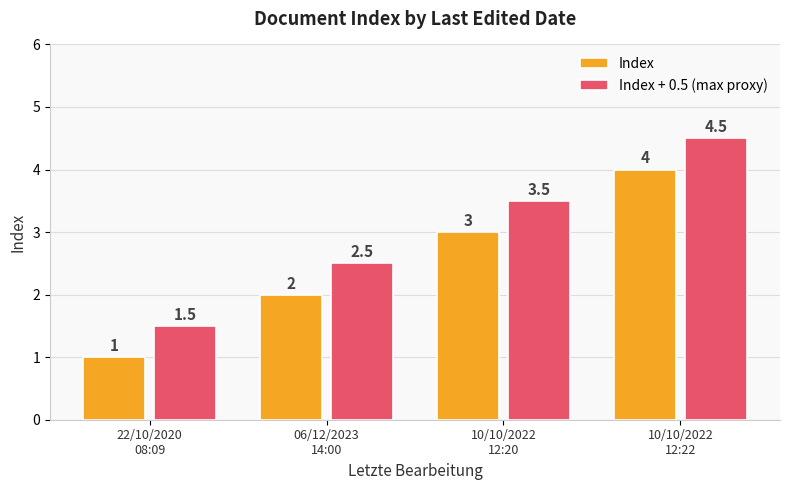

What is the difference between the second highest and minimum values in the Index + 0.5 (max proxy) series?

2.0